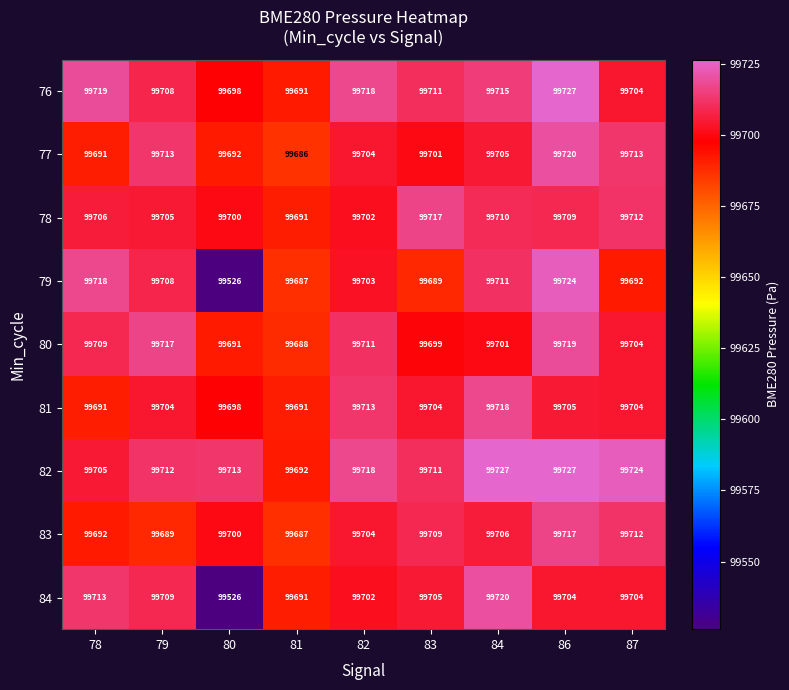

What is the total value across all series at 80?

896944